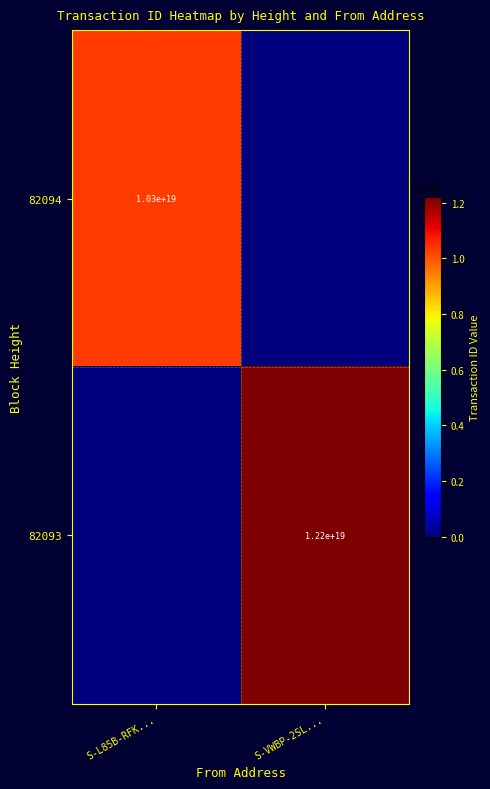

True or false: 82093 has a value of 12200000000000000000 at S-VWBP-2SL....

True